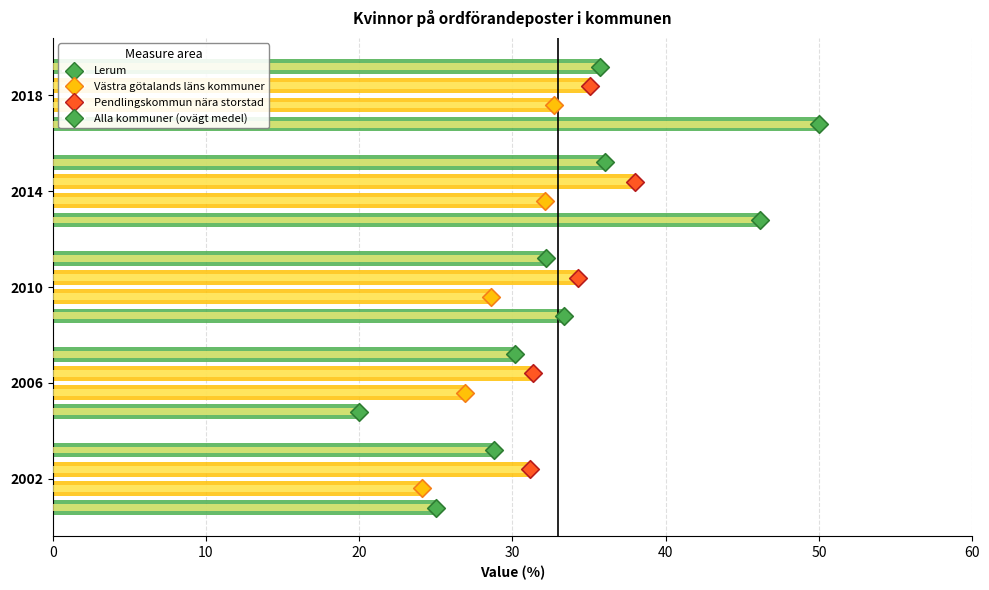

Which series contains the lowest Y value?

Lerum